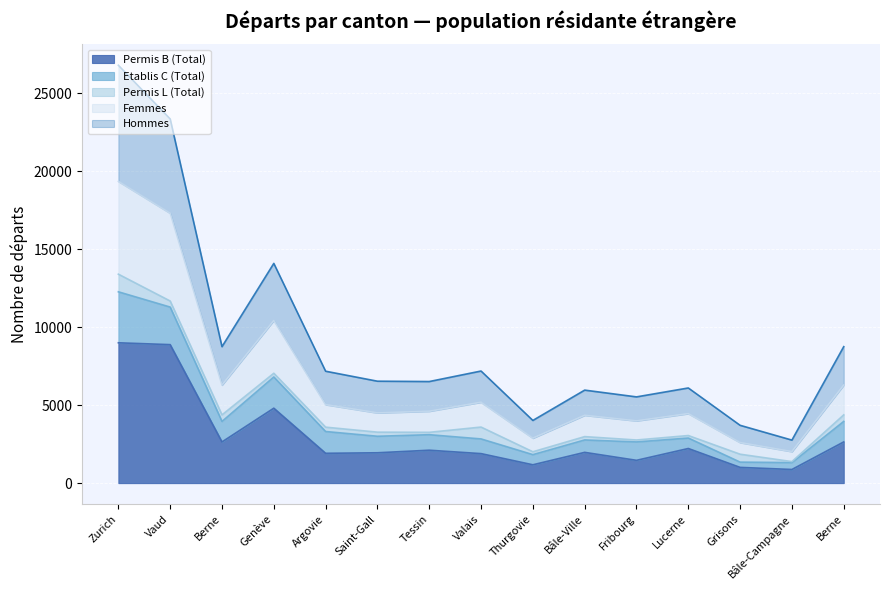

What are all the series names shown in the legend?

Permis B (Total), Etablis C (Total), Permis L (Total), Femmes, Hommes